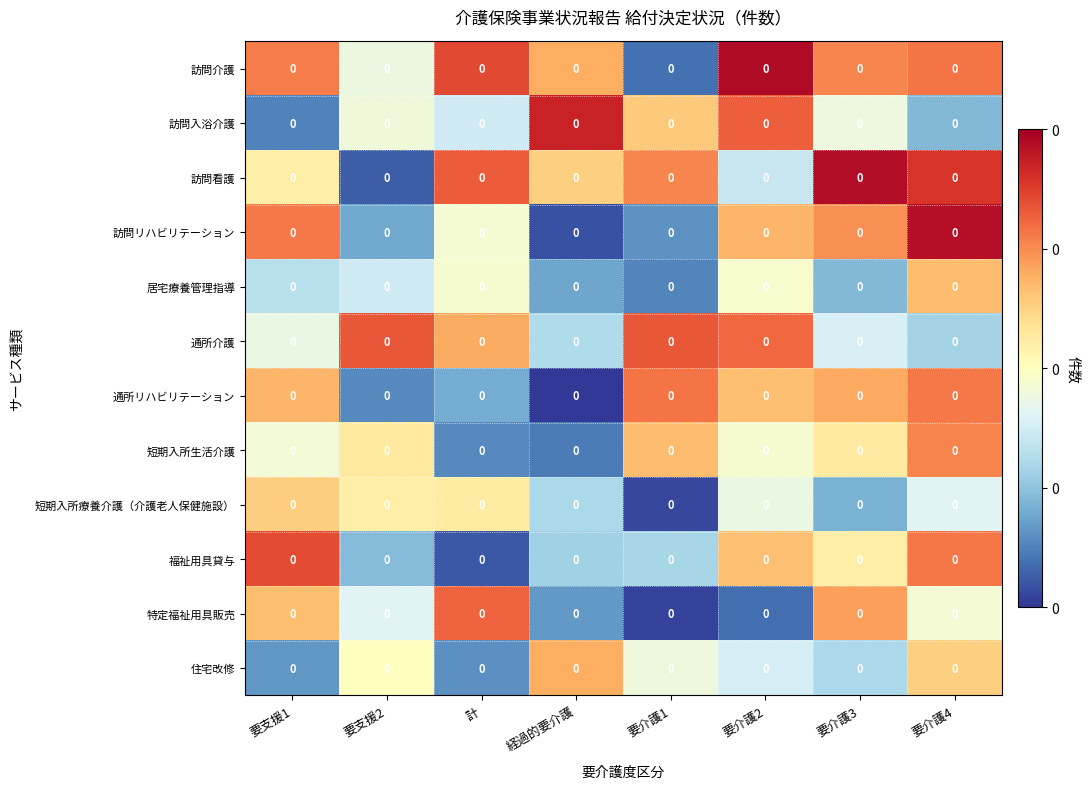

Reading left to right, list all the values displayed in this chart.

訪問介護: 要支援1=0.0	要支援2=0.0	計=0.0	経過的要介護=0.0	要介護1=0.0	要介護2=0.0	要介護3=0.0	要介護4=0.0
訪問入浴介護: 要支援1=0.0	要支援2=0.0	計=0.0	経過的要介護=0.0	要介護1=0.0	要介護2=0.0	要介護3=0.0	要介護4=0.0
訪問看護: 要支援1=0.0	要支援2=0.0	計=0.0	経過的要介護=0.0	要介護1=0.0	要介護2=0.0	要介護3=0.0	要介護4=0.0
訪問リハビリテーション: 要支援1=0.0	要支援2=0.0	計=0.0	経過的要介護=0.0	要介護1=0.0	要介護2=0.0	要介護3=0.0	要介護4=0.0
居宅療養管理指導: 要支援1=0.0	要支援2=0.0	計=0.0	経過的要介護=0.0	要介護1=0.0	要介護2=0.0	要介護3=0.0	要介護4=0.0
通所介護: 要支援1=0.0	要支援2=0.0	計=0.0	経過的要介護=0.0	要介護1=0.0	要介護2=0.0	要介護3=0.0	要介護4=0.0
通所リハビリテーション: 要支援1=0.0	要支援2=0.0	計=0.0	経過的要介護=0.0	要介護1=0.0	要介護2=0.0	要介護3=0.0	要介護4=0.0
短期入所生活介護: 要支援1=0.0	要支援2=0.0	計=0.0	経過的要介護=0.0	要介護1=0.0	要介護2=0.0	要介護3=0.0	要介護4=0.0
短期入所療養介護（介護老人保健施設）: 要支援1=0.0	要支援2=0.0	計=0.0	経過的要介護=0.0	要介護1=0.0	要介護2=0.0	要介護3=0.0	要介護4=0.0
福祉用具貸与: 要支援1=0.0	要支援2=0.0	計=0.0	経過的要介護=0.0	要介護1=0.0	要介護2=0.0	要介護3=0.0	要介護4=0.0
特定福祉用具販売: 要支援1=0.0	要支援2=0.0	計=0.0	経過的要介護=0.0	要介護1=0.0	要介護2=0.0	要介護3=0.0	要介護4=0.0
住宅改修: 要支援1=0.0	要支援2=0.0	計=0.0	経過的要介護=0.0	要介護1=0.0	要介護2=0.0	要介護3=0.0	要介護4=0.0